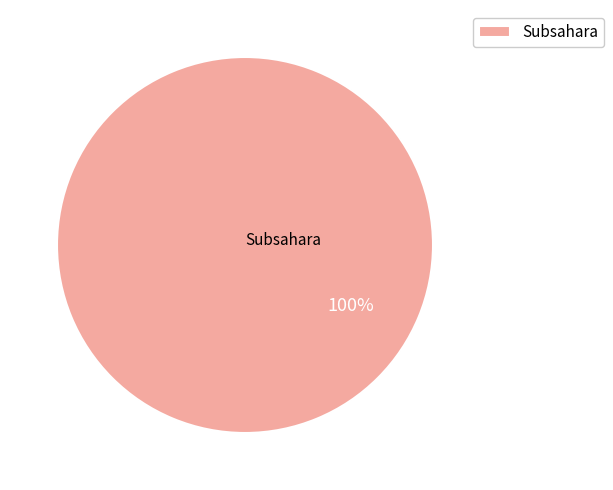

Is there a majority slice in this chart?

Yes